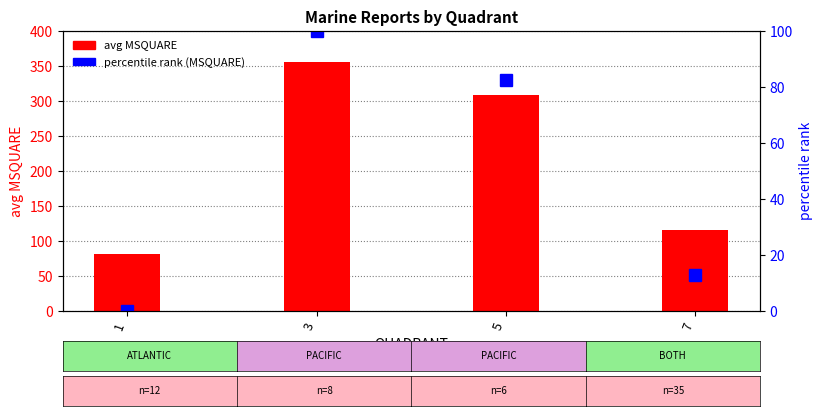

Which has a higher value, 7 or 5?

5